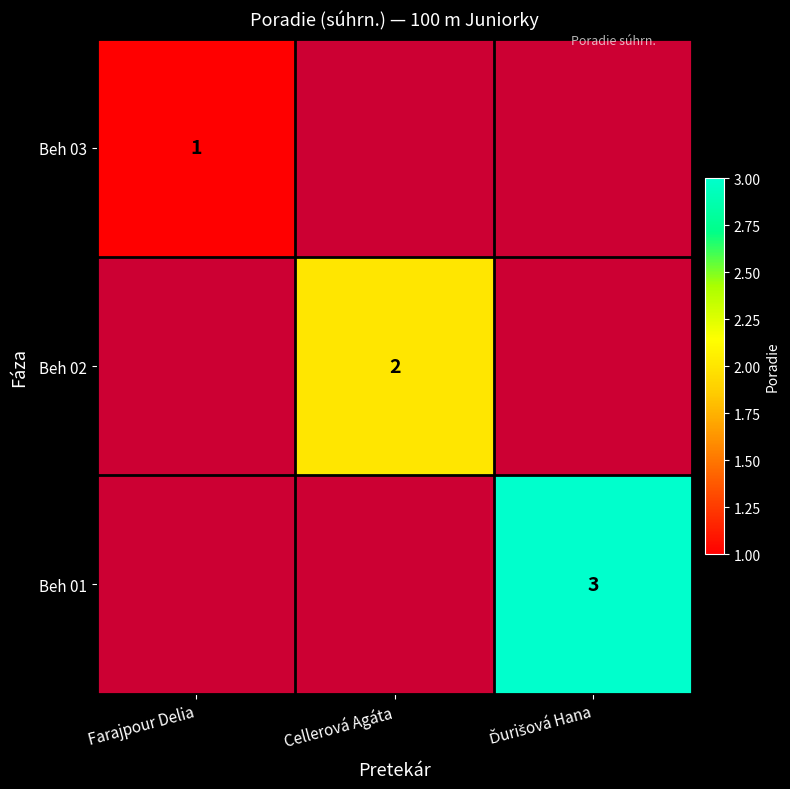

Is it true that Beh 03 equals 0 at Farajpour Delia?

False